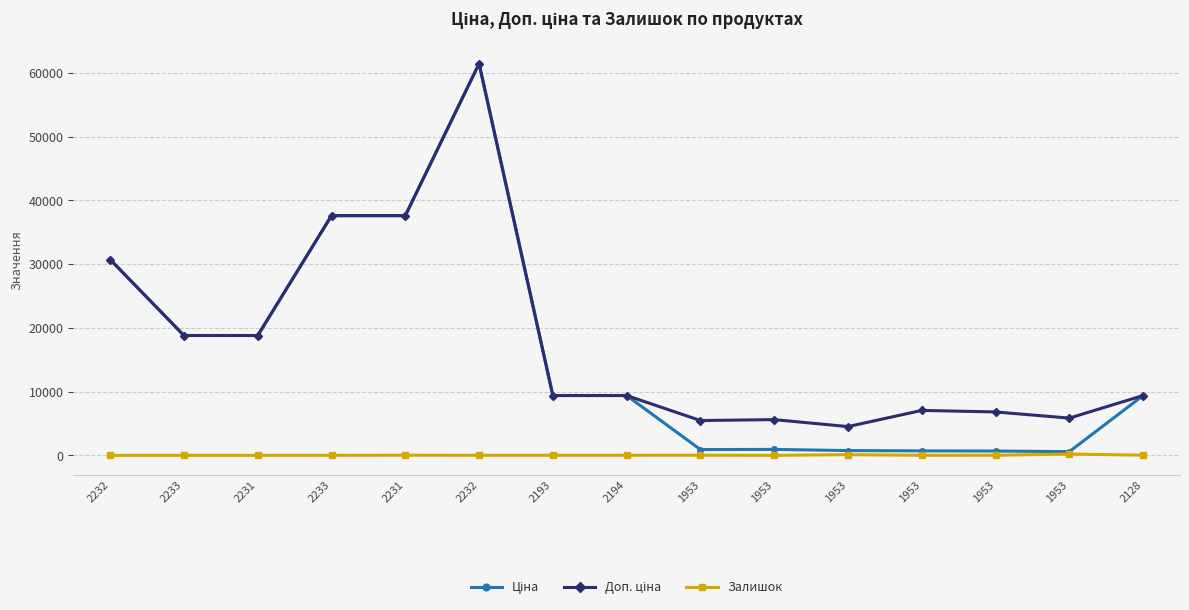

How many categories are shown in the chart?

15